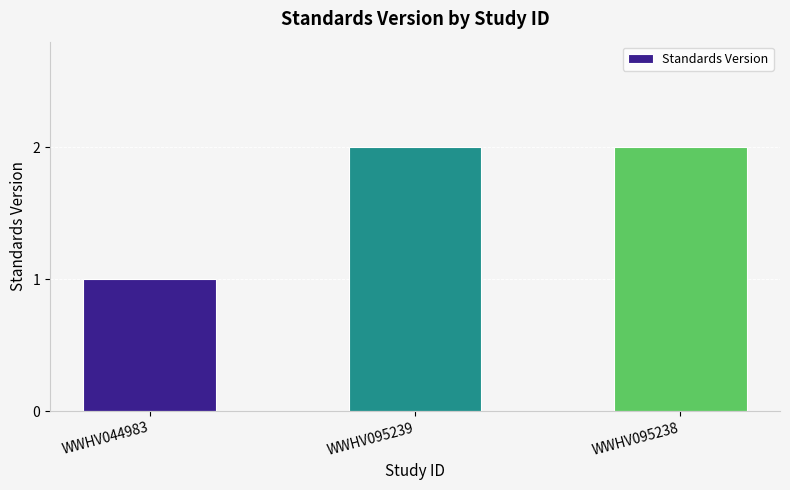

At which category does the chart reach its minimum across all series?

WWHV044983